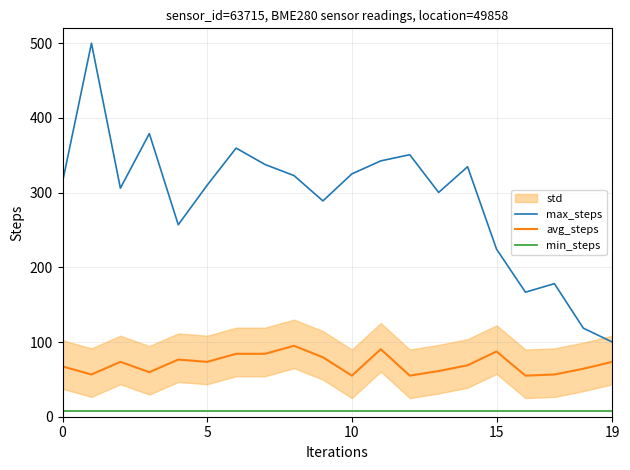

List the series in order of their overall mean, highest first.

max_steps, avg_steps, min_steps